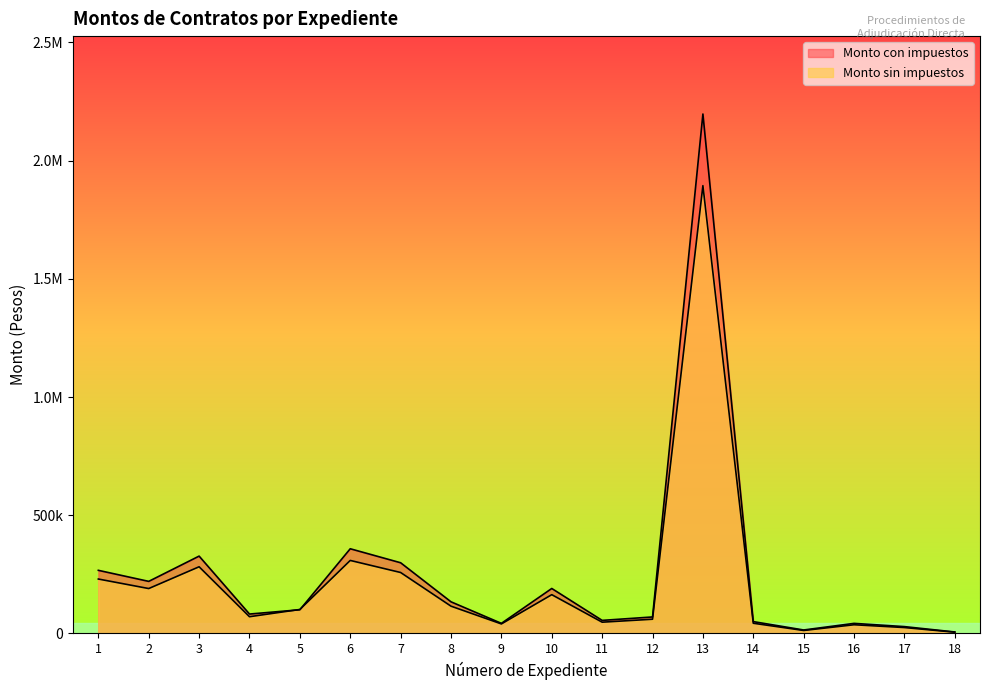

What is the lowest value of the Monto con impuestos series?

5999.9